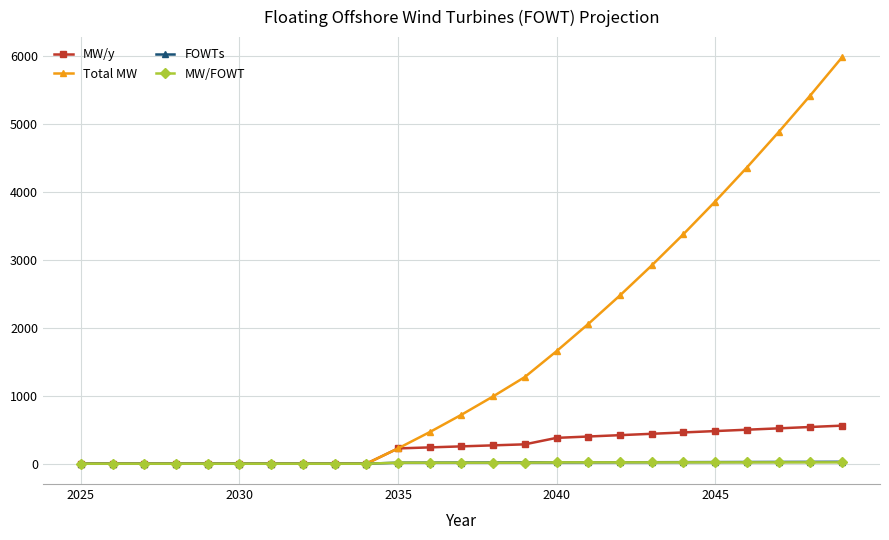

Does the chart display data point markers on the line(s)?

Yes